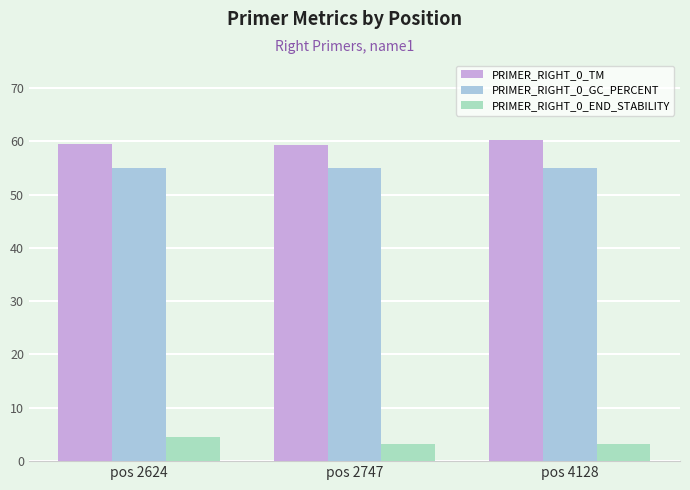

What is the sum of all PRIMER_RIGHT_0_GC_PERCENT values?

165.0